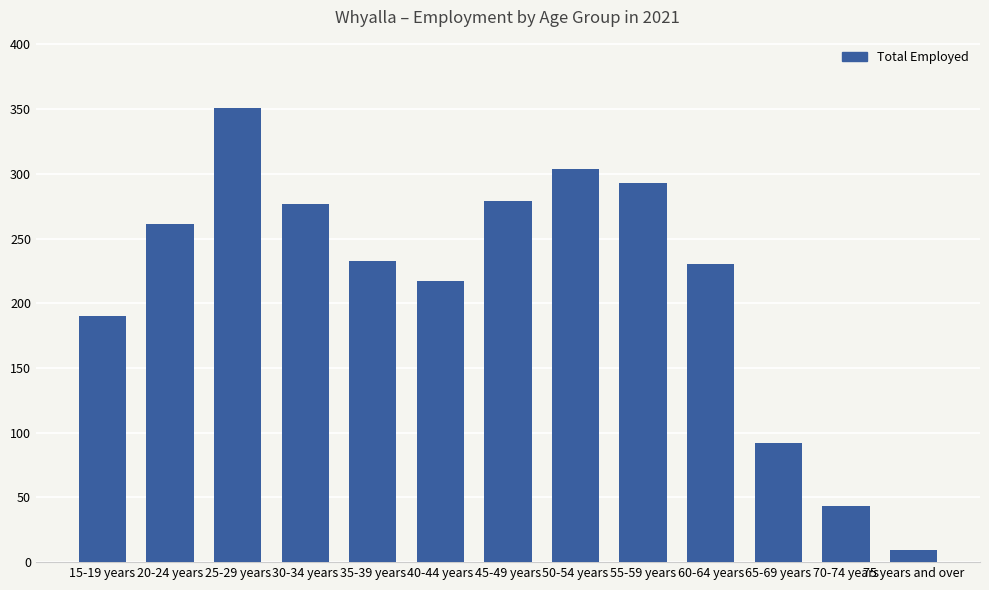

How many data points are less than 233?

6